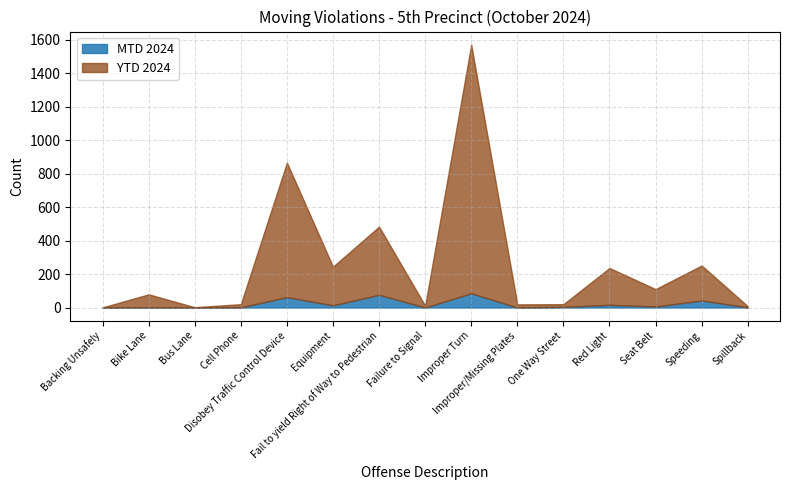

How many interior local valleys does the YTD 2024 series have?

5